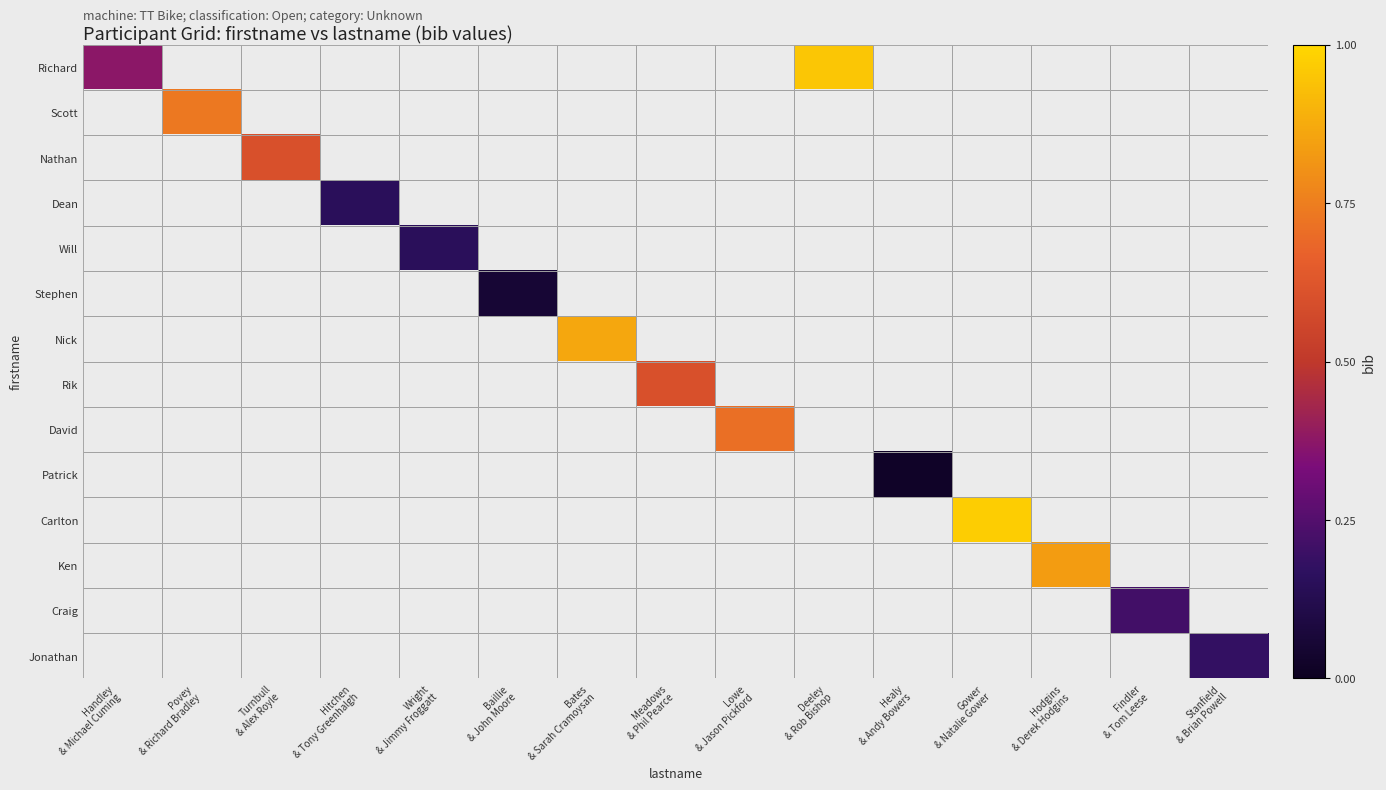

How many series are shown in this chart?

14